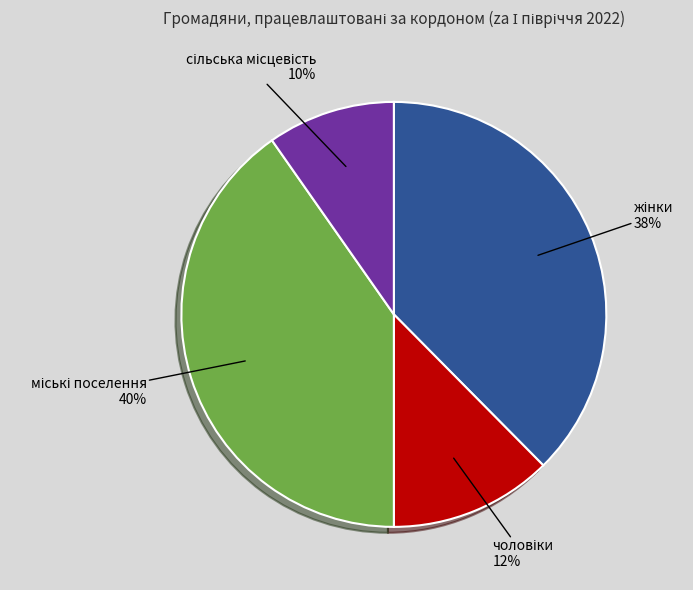

How many segments does this pie chart have?

4